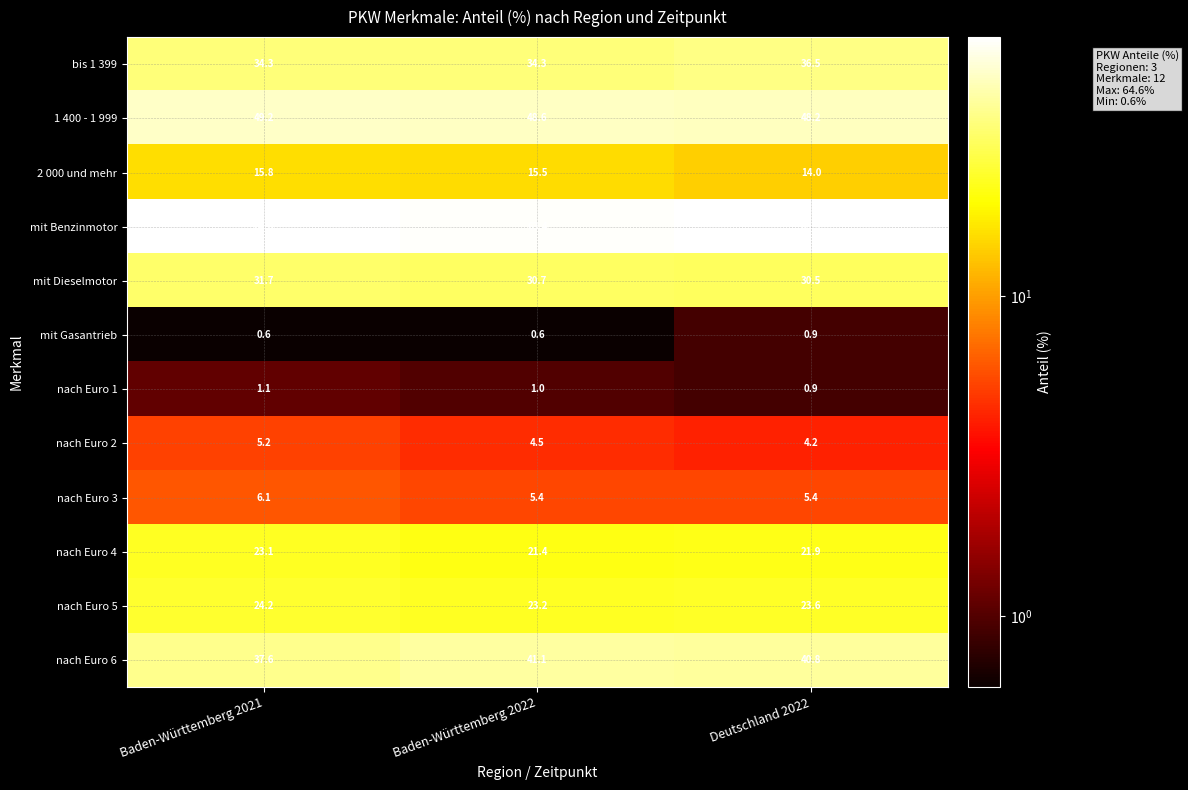

What is the maximum value shown in the chart?

64.6